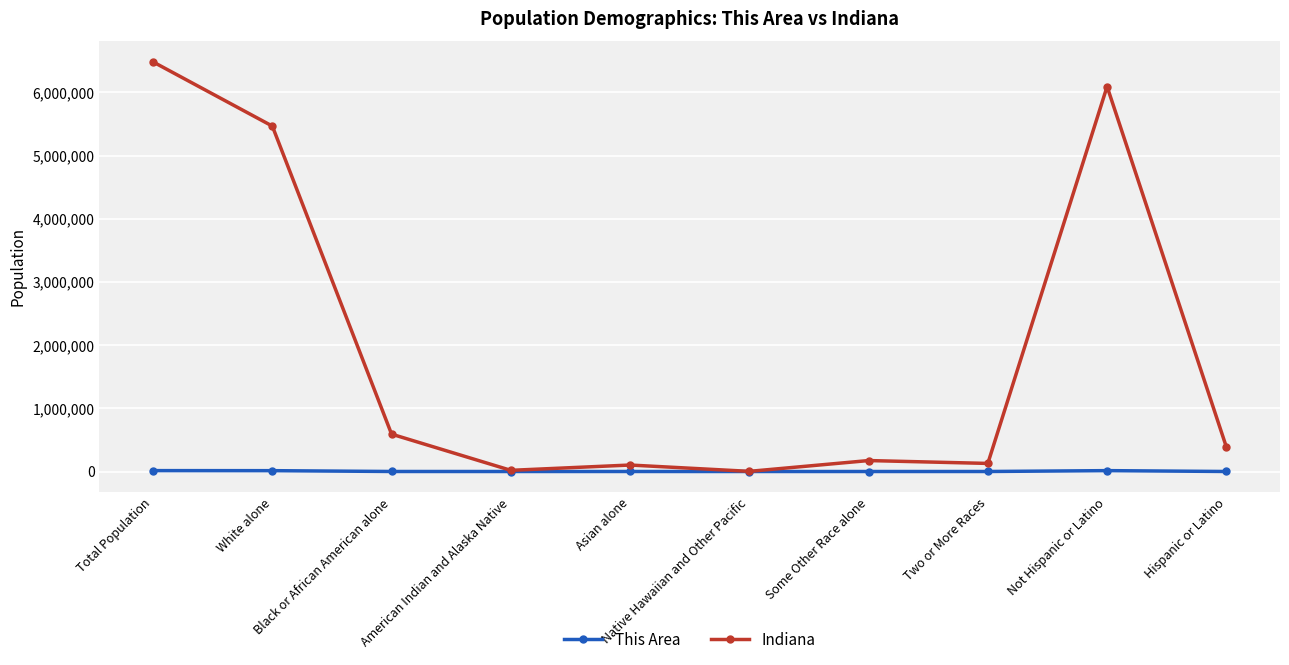

What is the total value across all series at White alone?

5481183